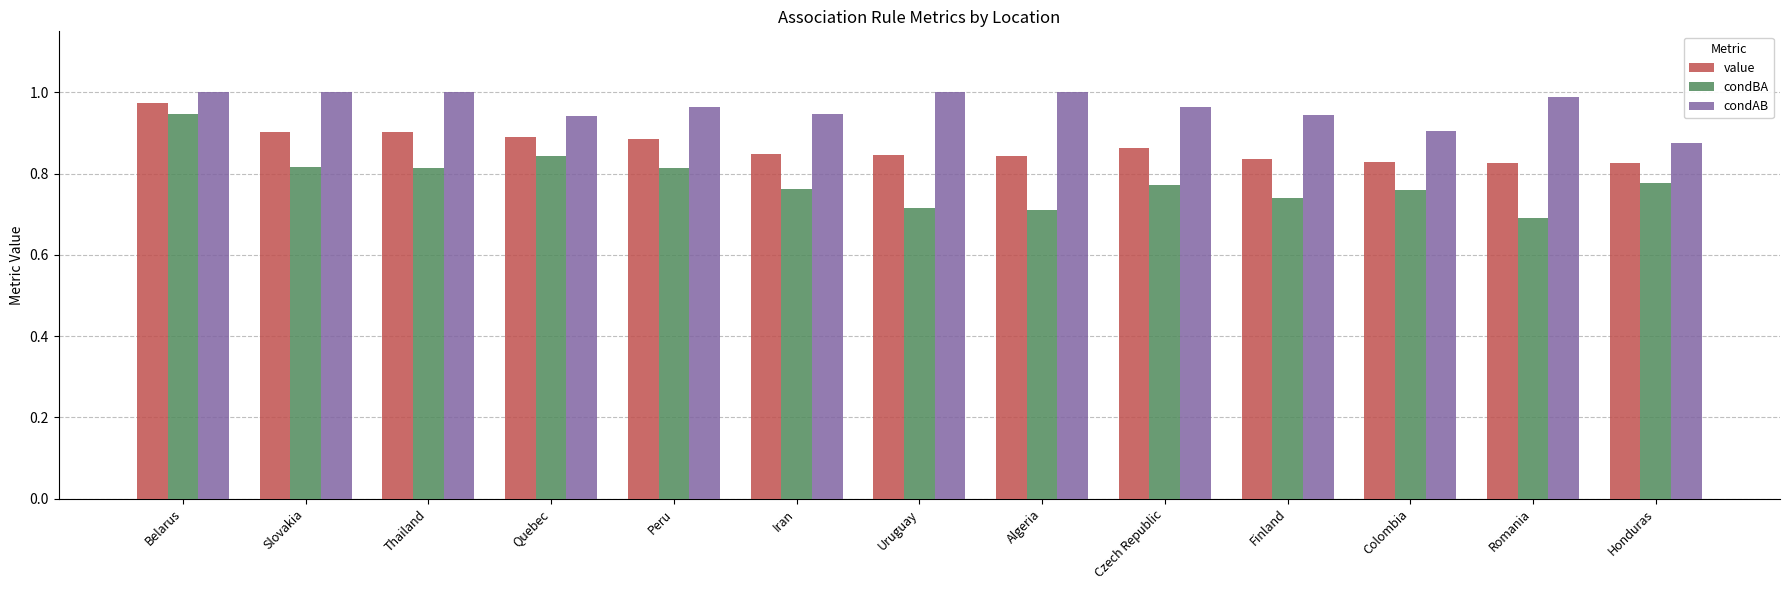

Which series has the widest spread of values?

condBA